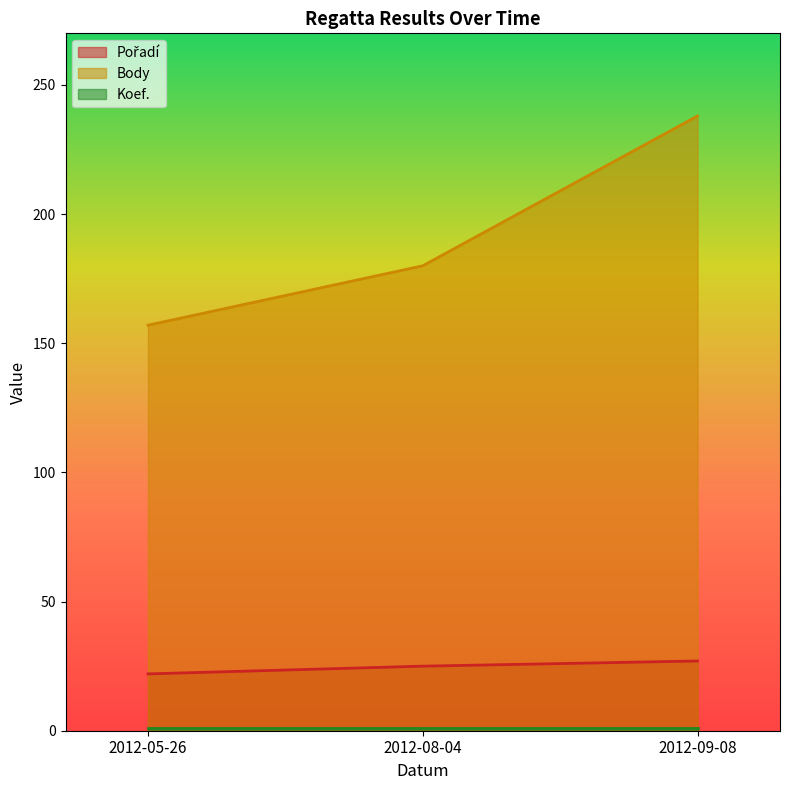

At which category is the sum across all series the highest?

2012-09-08